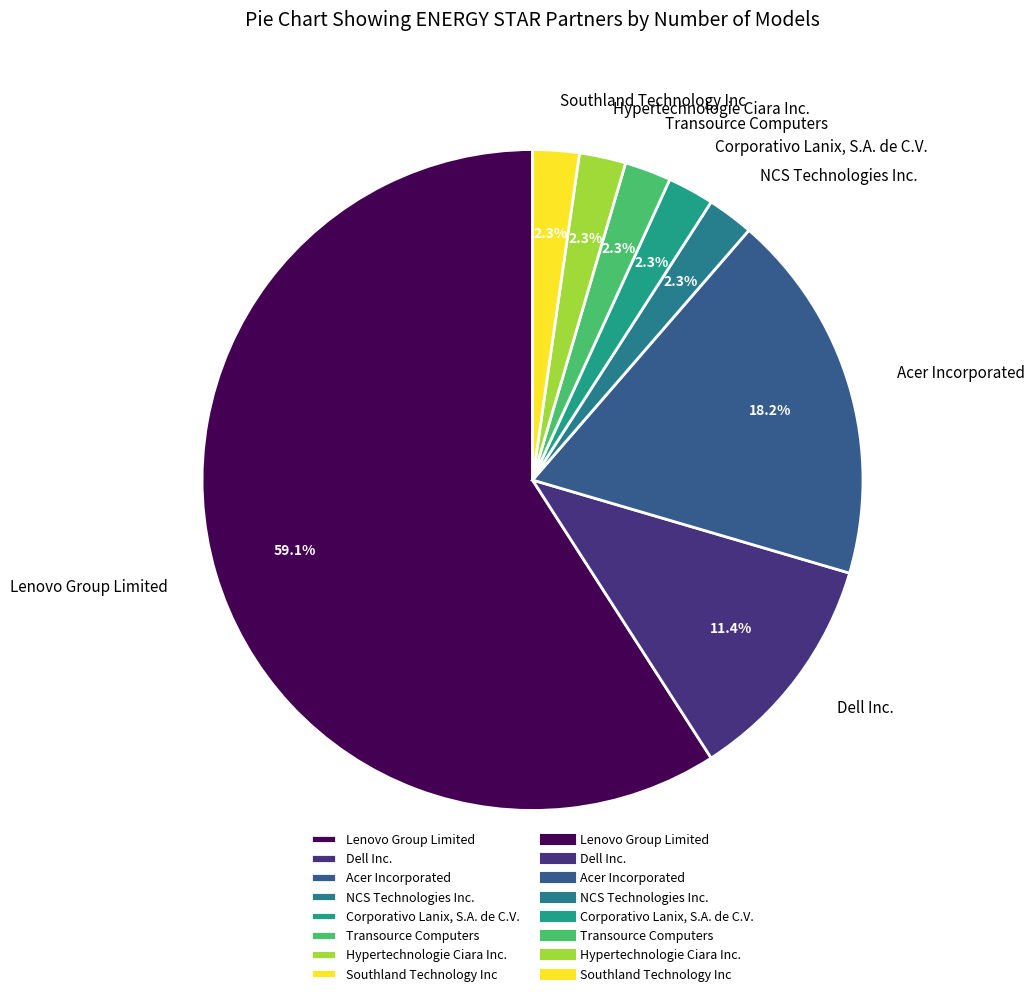

Which slice is the largest?

Lenovo Group Limited